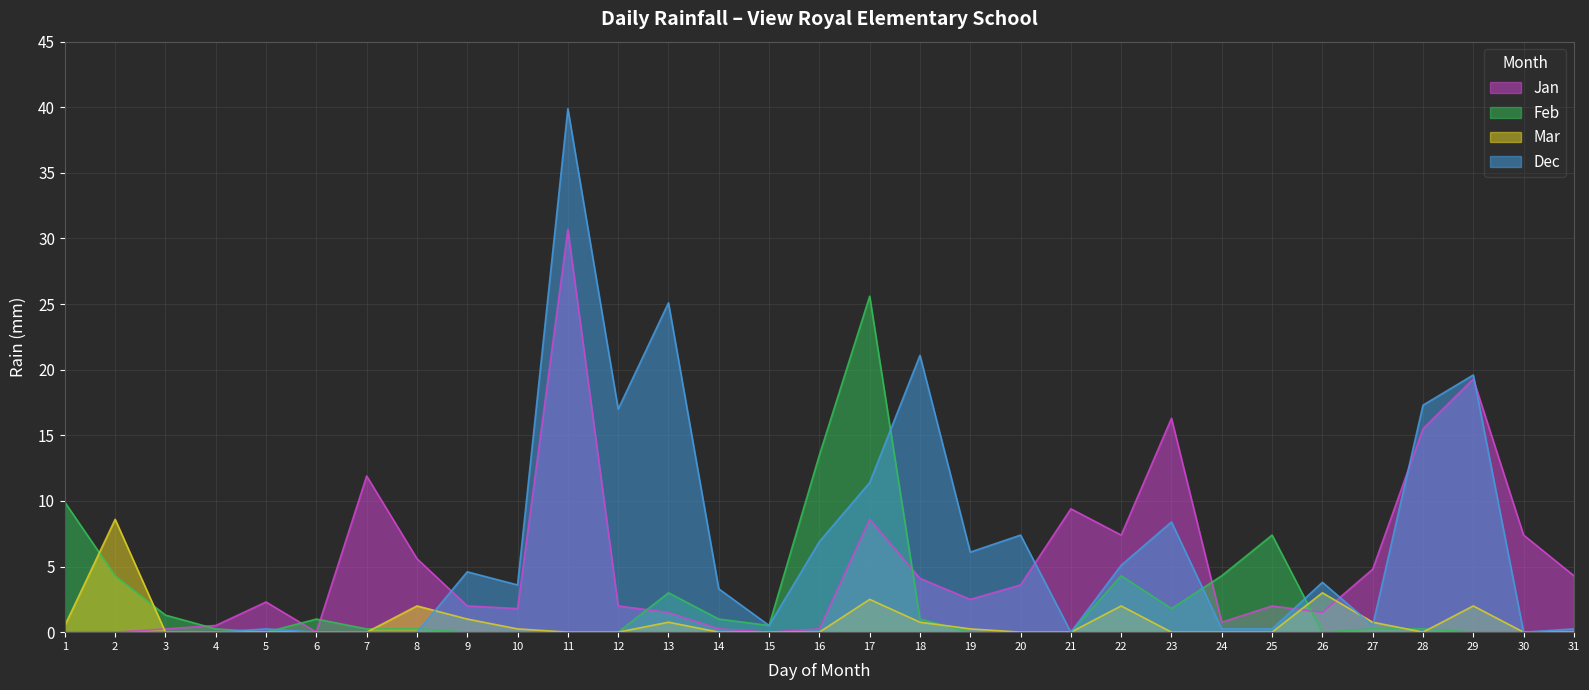

Reading right to left, extract all data points from this chart.

Jan: 31=4.3	30=7.4	29=19.3	28=15.5	27=4.8	26=1.5	25=2.0	24=0.8	23=16.3	22=7.4	21=9.4	20=3.6	19=2.5	18=4.1	17=8.6	16=0.2	15=0.0	14=0.2	13=1.5	12=2.0	11=30.7	10=1.8	9=2.0	8=5.6	7=11.9	6=0.0	5=2.3	4=0.5	3=0.2	2=0.0	1=0.0
Feb: 31=0.0	30=0.0	29=0.0	28=0.2	27=0.2	26=0.0	25=7.4	24=4.3	23=1.8	22=4.3	21=0.0	20=0.0	19=0.0	18=1.0	17=25.6	16=13.5	15=0.5	14=1.0	13=3.0	12=0.0	11=0.0	10=0.0	9=0.0	8=0.2	7=0.2	6=1.0	5=0.0	4=0.2	3=1.3	2=4.3	1=9.9
Mar: 31=0.0	30=0.0	29=2.0	28=0.0	27=0.8	26=3.0	25=0.0	24=0.0	23=0.0	22=2.0	21=0.0	20=0.0	19=0.2	18=0.8	17=2.5	16=0.0	15=0.0	14=0.0	13=0.8	12=0.0	11=0.0	10=0.2	9=1.0	8=2.0	7=0.0	6=0.0	5=0.0	4=0.0	3=0.0	2=8.6	1=0.5
Dec: 31=0.2	30=0.0	29=19.6	28=17.3	27=0.5	26=3.8	25=0.2	24=0.2	23=8.4	22=5.1	21=0.0	20=7.4	19=6.1	18=21.1	17=11.4	16=6.9	15=0.5	14=3.3	13=25.1	12=17.0	11=39.9	10=3.6	9=4.6	8=0.0	7=0.0	6=0.0	5=0.2	4=0.0	3=0.0	2=0.0	1=0.0